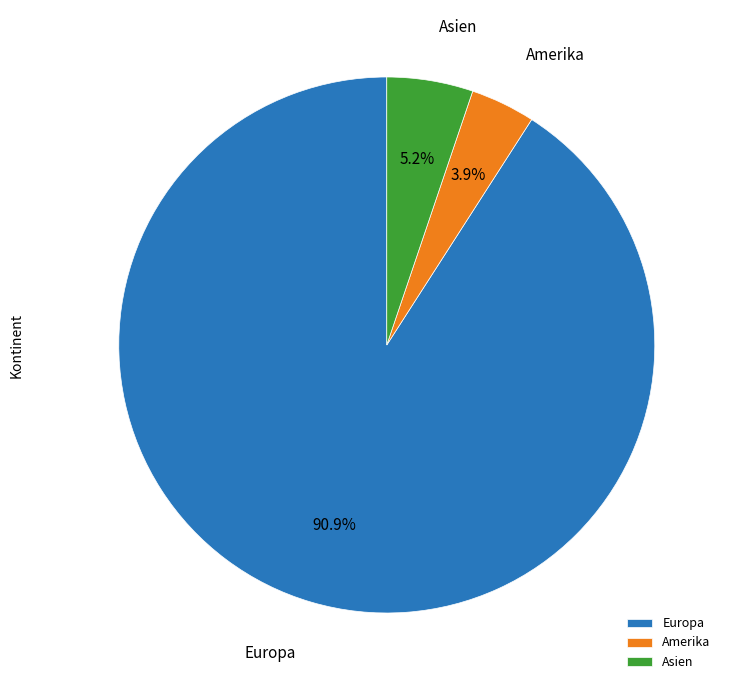

Which category has the biggest portion of the pie?

Europa